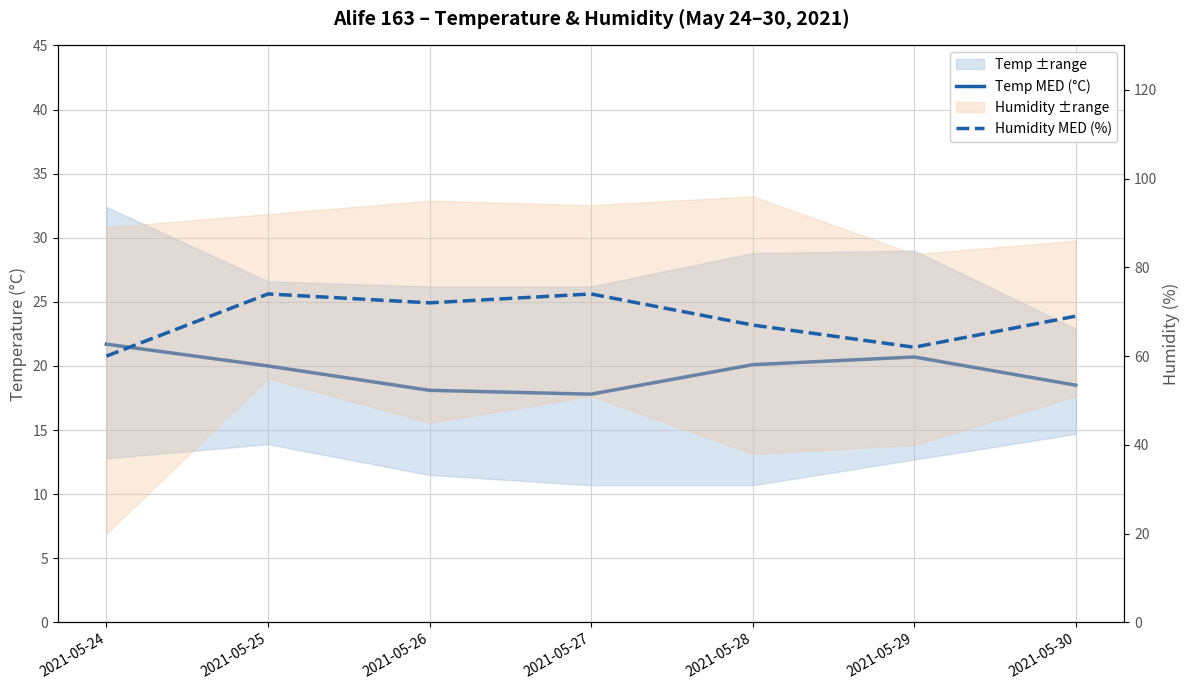

Reading left to right, what are all the values shown in this chart?

Temp MED (°C): 21.7	20.0	18.1	17.8	20.1	20.7	18.5
Humidity MED (%): 60.0	74.0	72.0	74.0	67.0	62.0	69.0